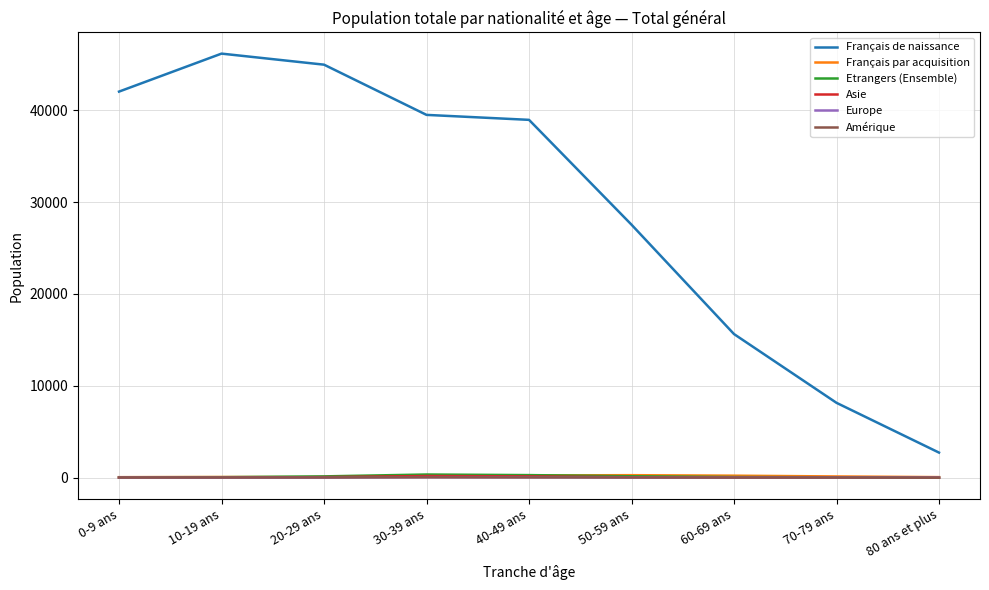

Is the value of Français de naissance at 0-9 ans greater than the value of Etrangers (Ensemble) at 20-29 ans?

Yes